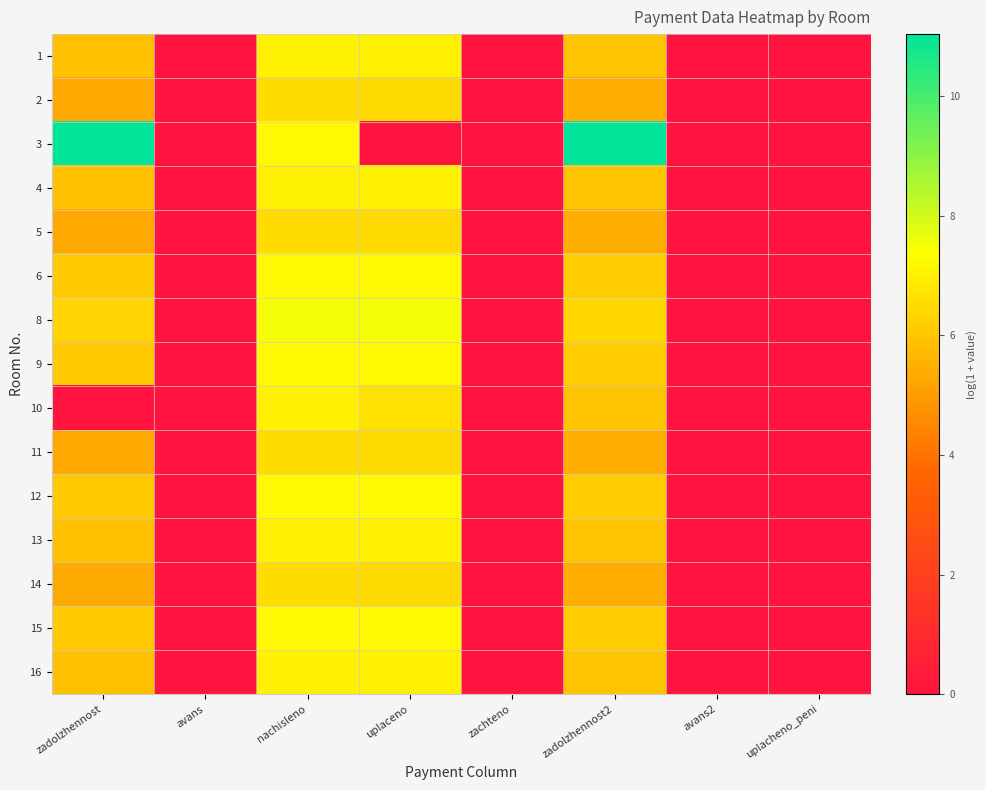

Which has a higher value, zadolzhennost or nachisleno?

nachisleno